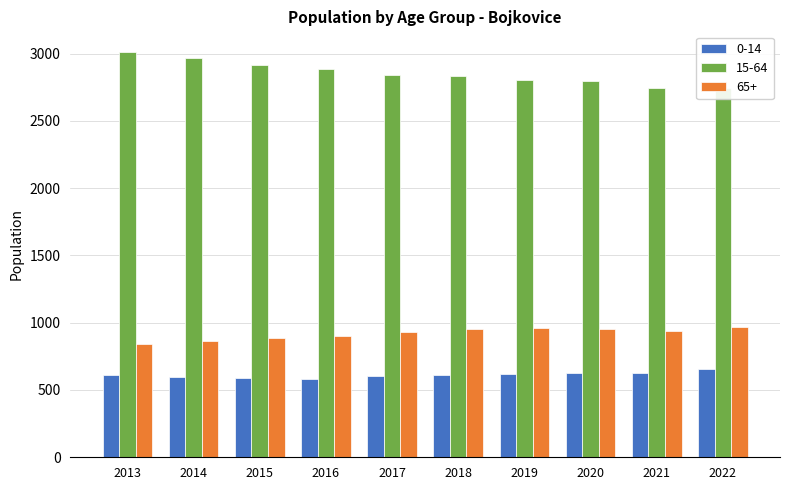

Reading right to left, transcribe all the data shown in this chart.

0-14: 2022=657	2021=627	2020=624	2019=619	2018=610	2017=603	2016=583	2015=586	2014=600	2013=608
15-64: 2022=2740	2021=2746	2020=2792	2019=2806	2018=2833	2017=2839	2016=2882	2015=2918	2014=2969	2013=3014
65+: 2022=968	2021=937	2020=953	2019=957	2018=952	2017=932	2016=904	2015=889	2014=866	2013=842